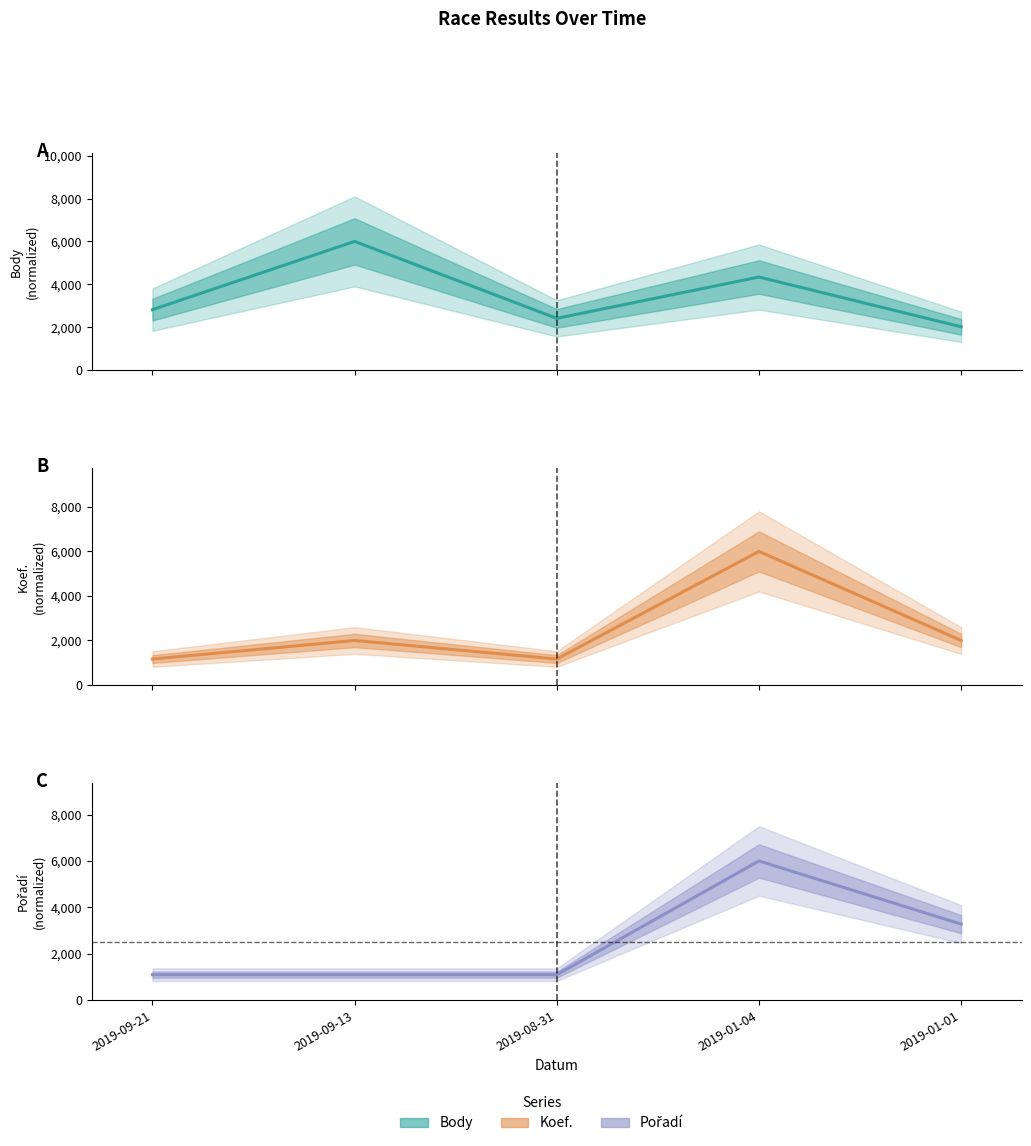

Where do Body and Pořadí first cross each other?

2019-08-31 and 2019-01-04